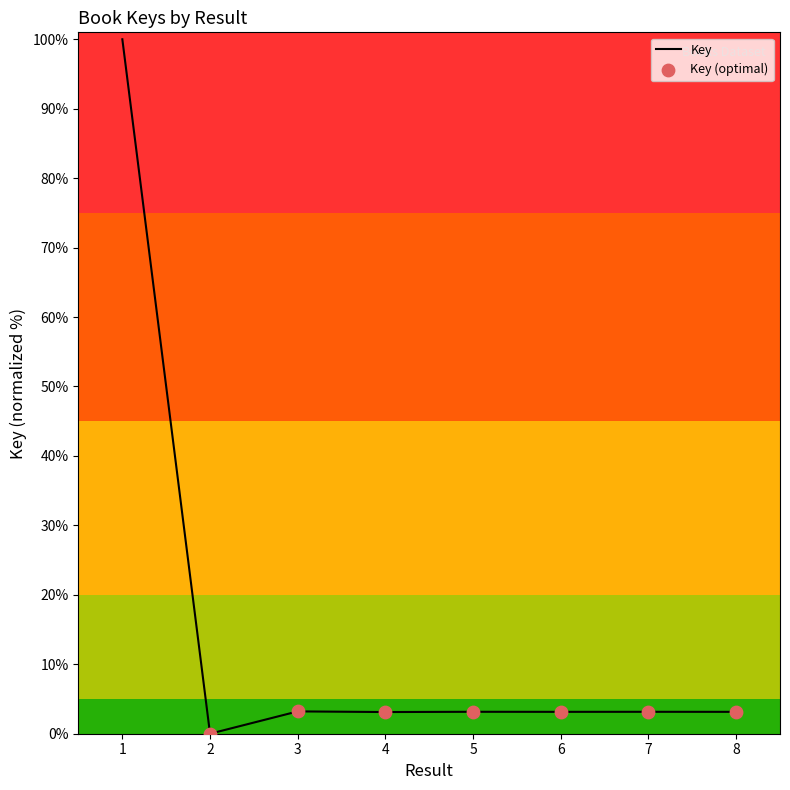

What is the ratio of the value at 7 to the value at 8?

1.0